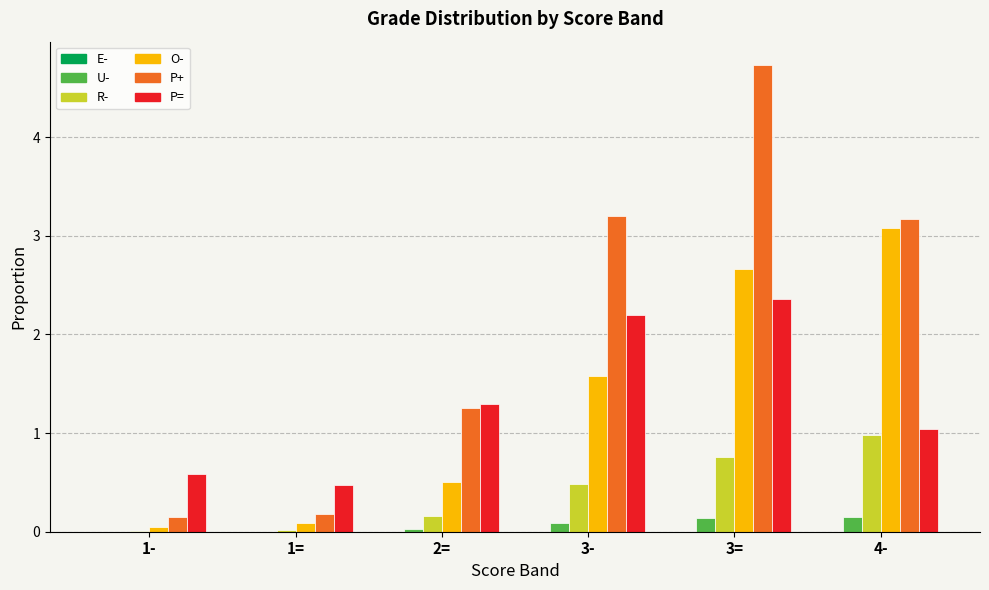

What is the total value across all series at 3-?

7.5